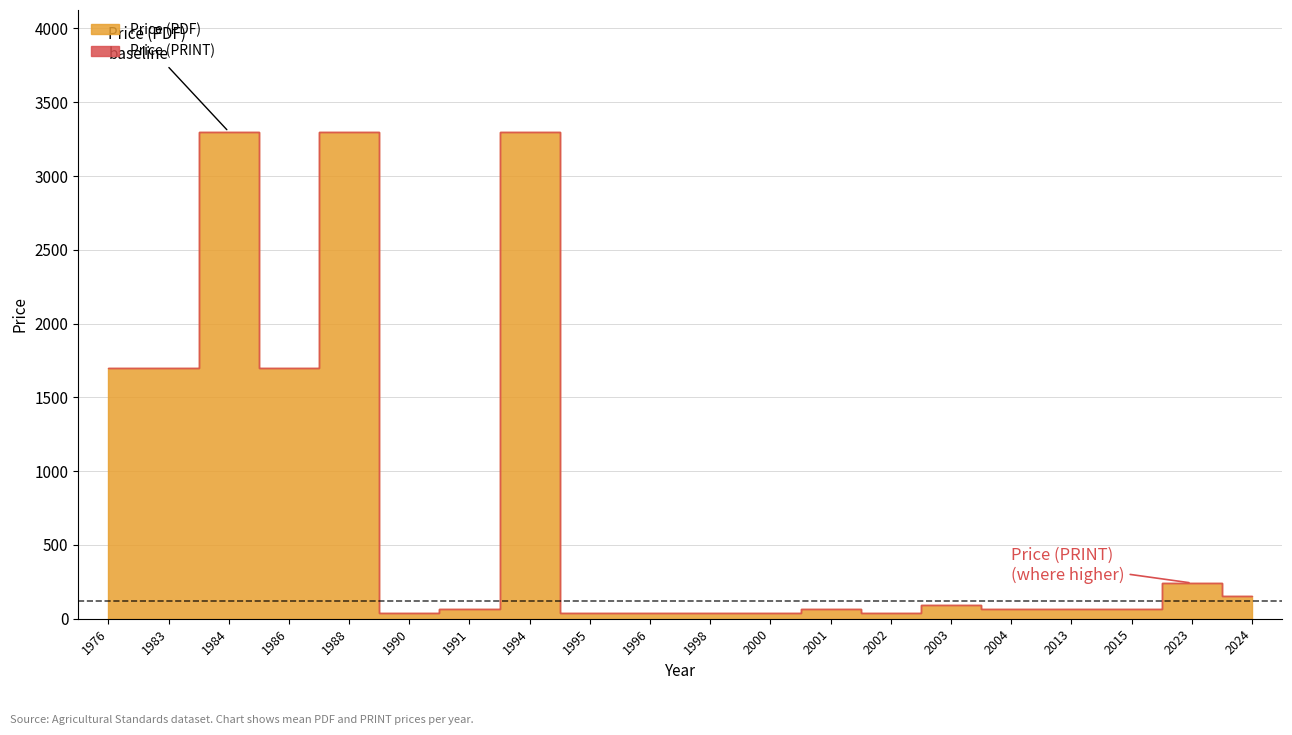

What are all the series names shown in the legend?

Price (PDF), Price (PRINT)